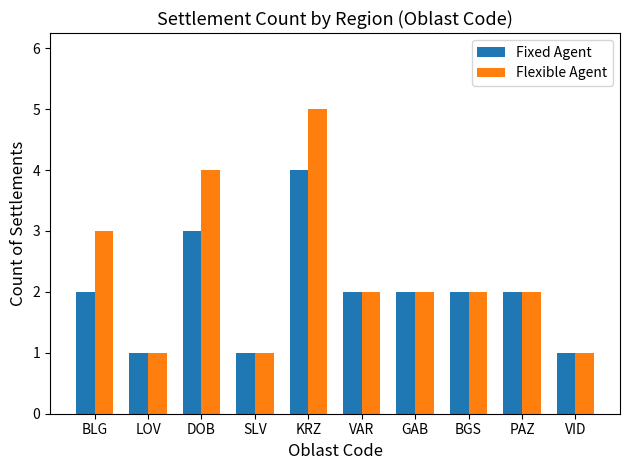

Which series has the largest range (max minus min)?

Flexible Agent